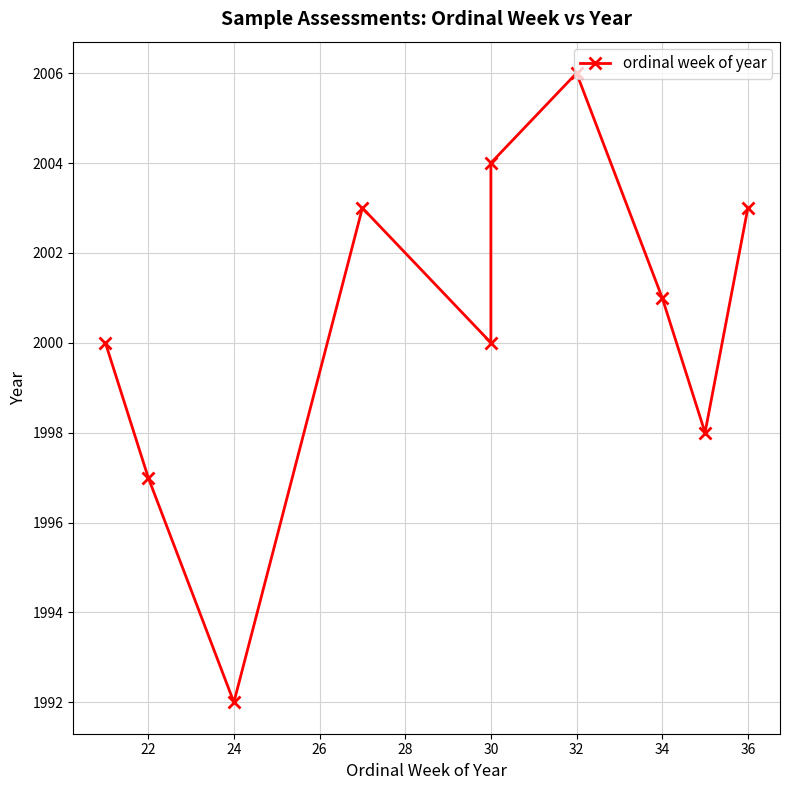

What is the minimum value shown in the chart?

1992